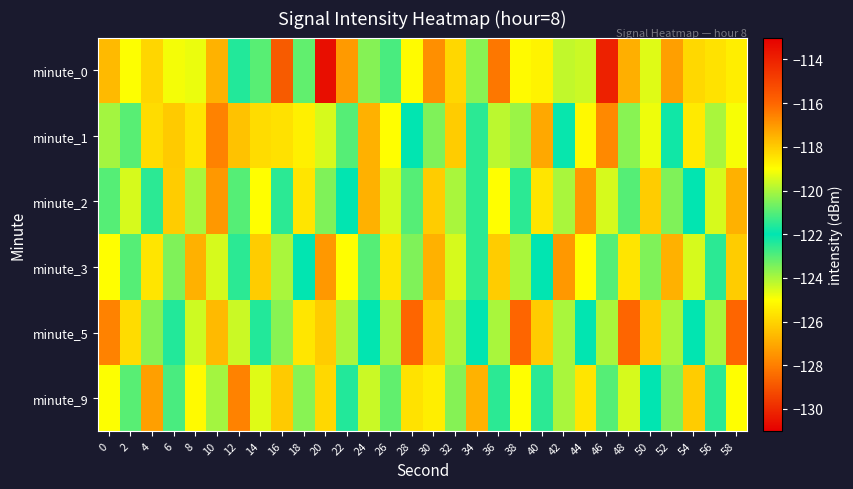

Which series has the widest spread of values?

minute_0